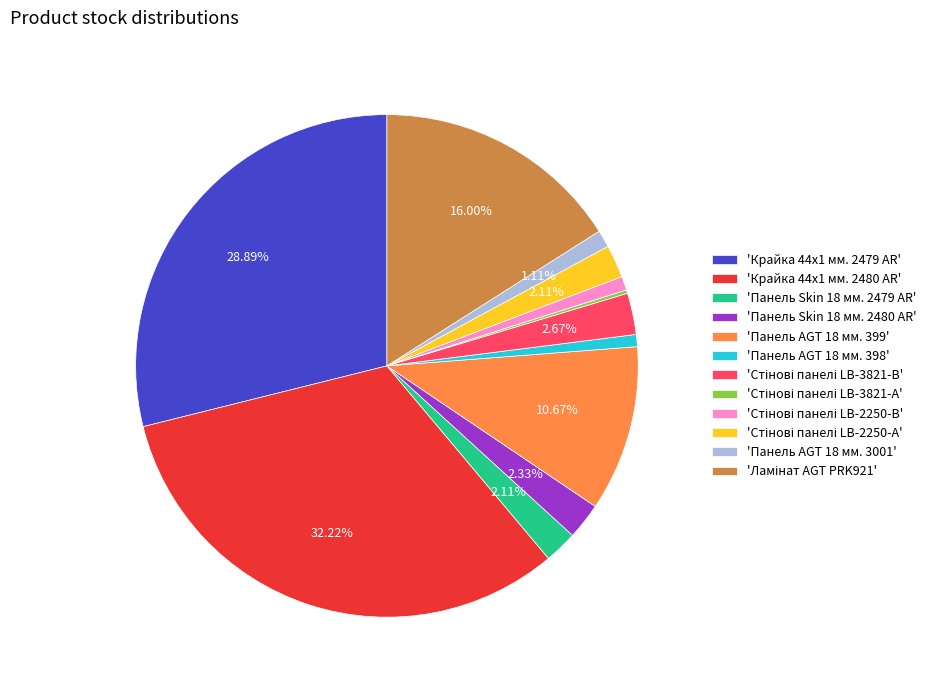

Do 'Панель AGT 18 мм. 3001' and 'Панель AGT 18 мм. 398' together represent more than half of the pie?

No